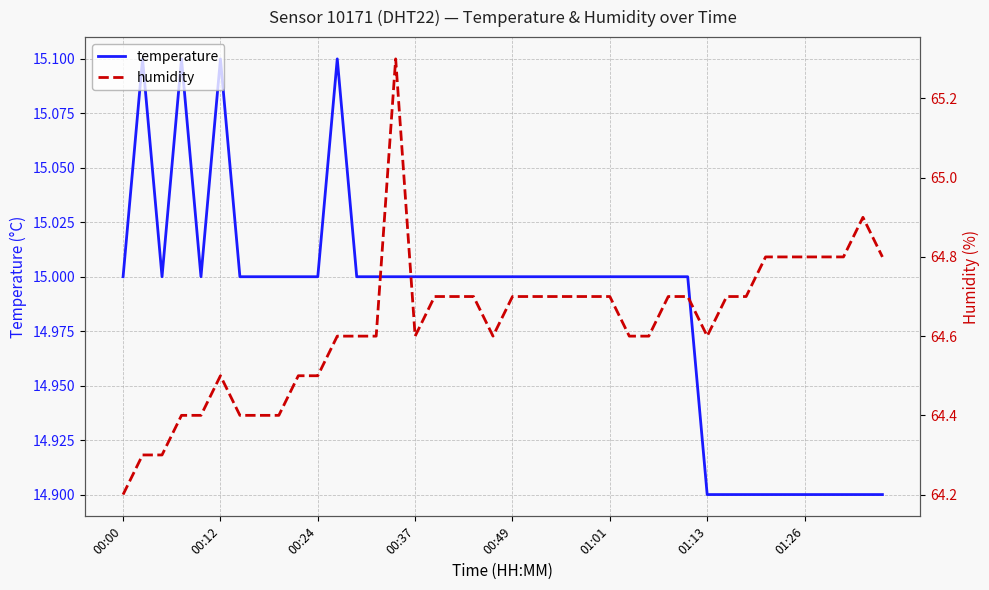

How many lines are shown in the chart?

2